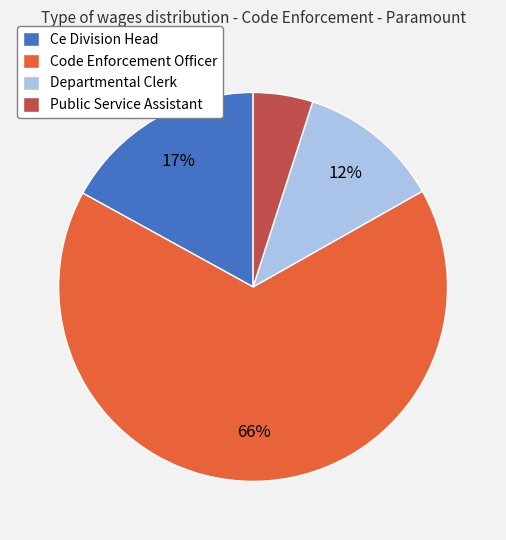

How many slices are in this pie chart?

4